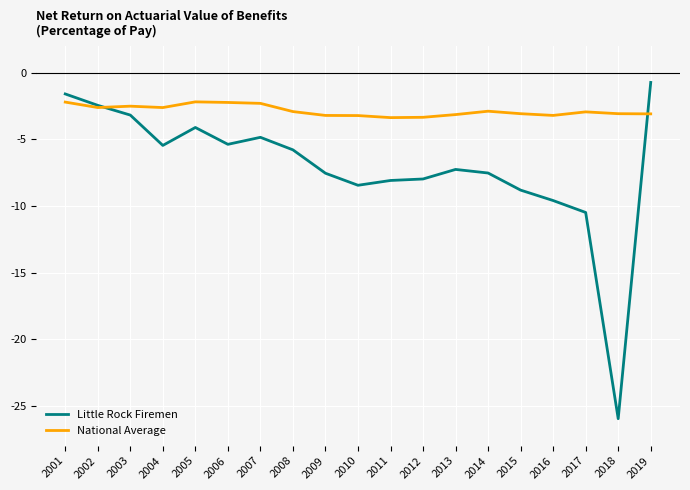

Which series has the widest spread of values?

Little Rock Firemen